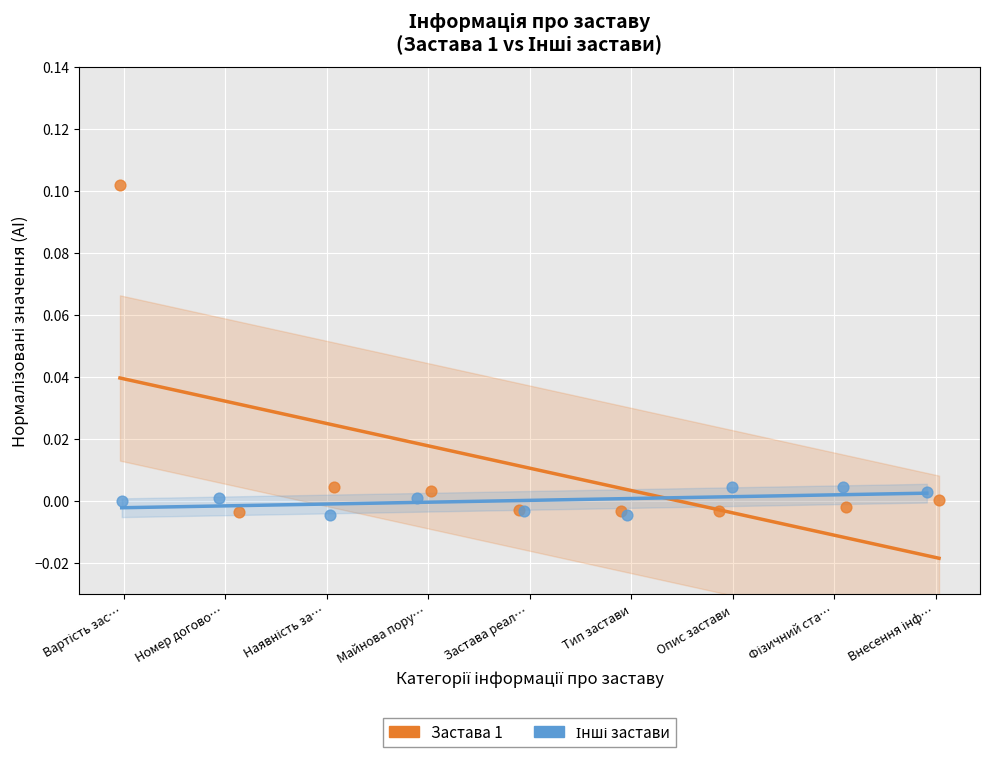

Which series contains the highest Y value?

Застава 1